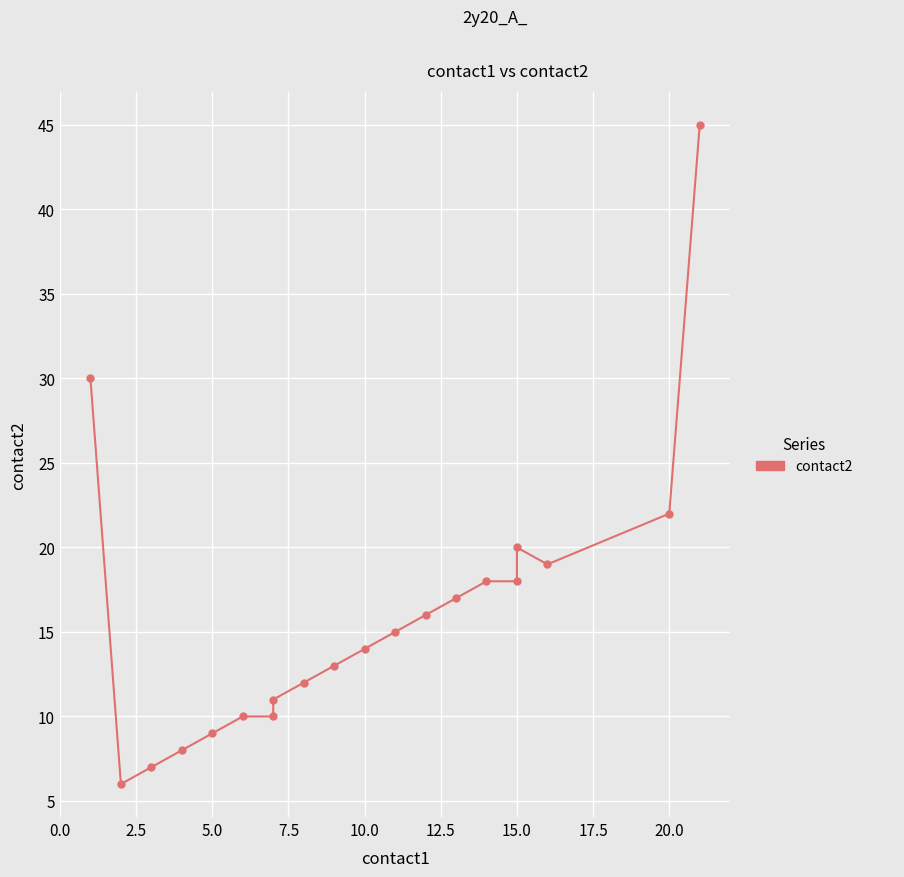

What is the smallest value displayed?

6